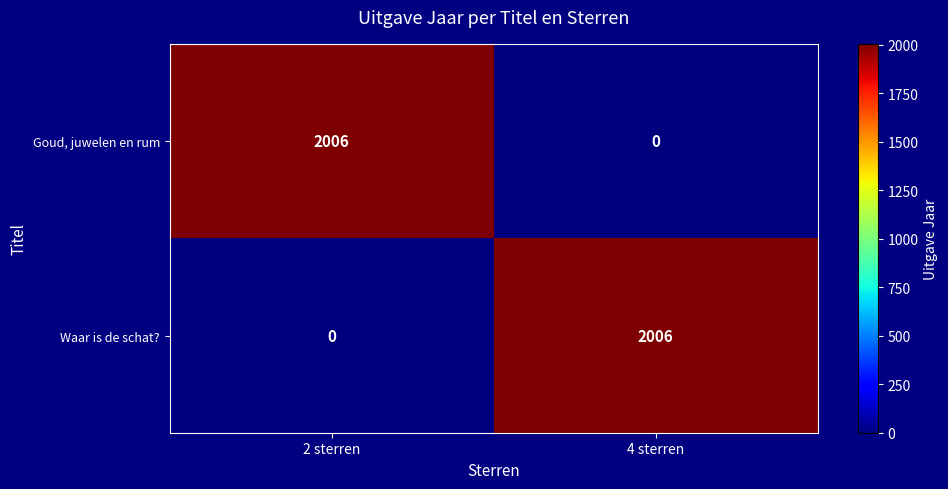

What is the total value across all series at 4 sterren?

2006